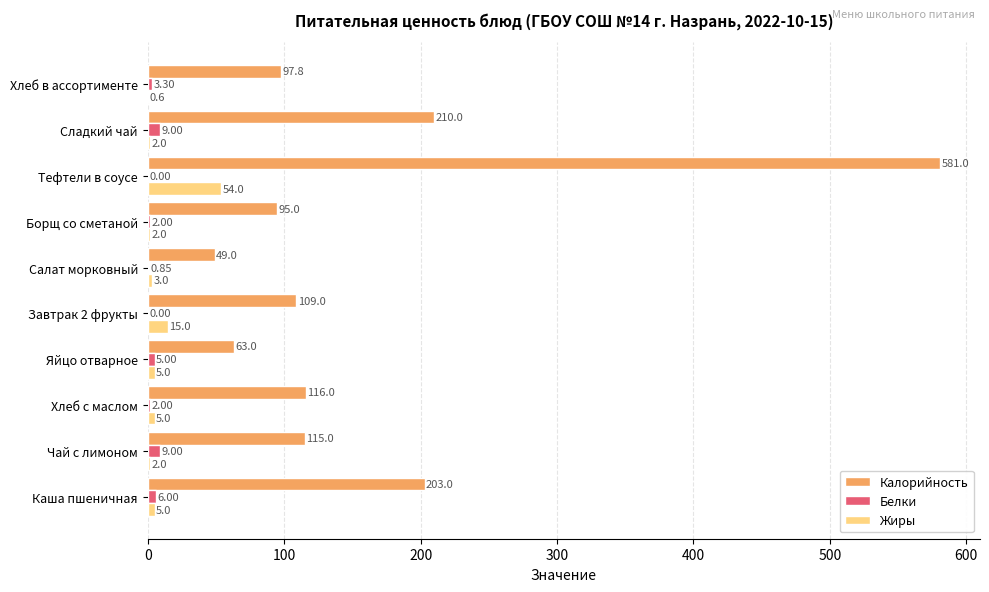

What is the total value across all series at Яйцо отварное?

73.0